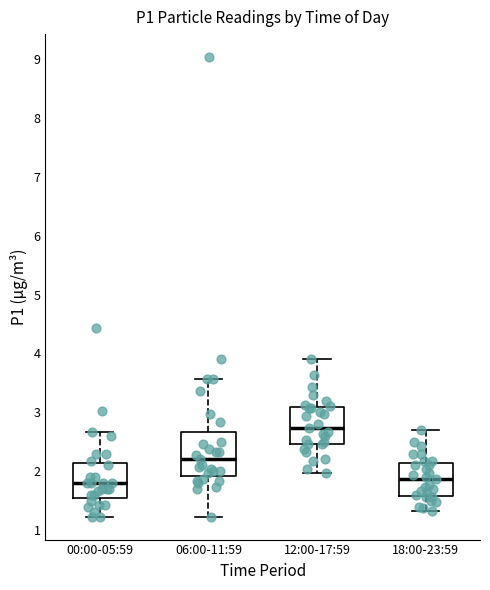

Which box is the tallest, from its lower edge to its upper edge?

06:00-11:59